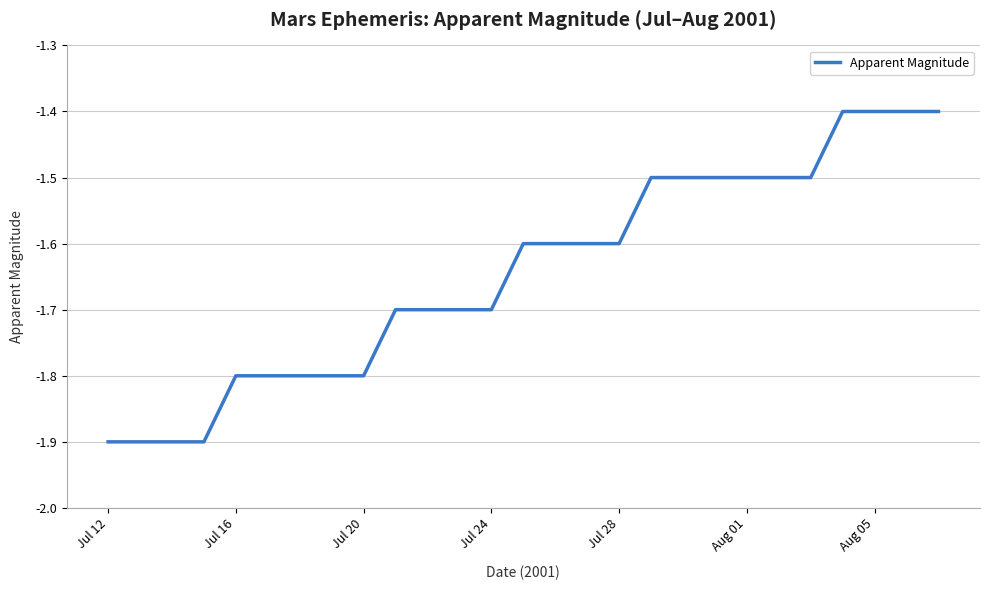

What is the smallest value displayed?

-1.9